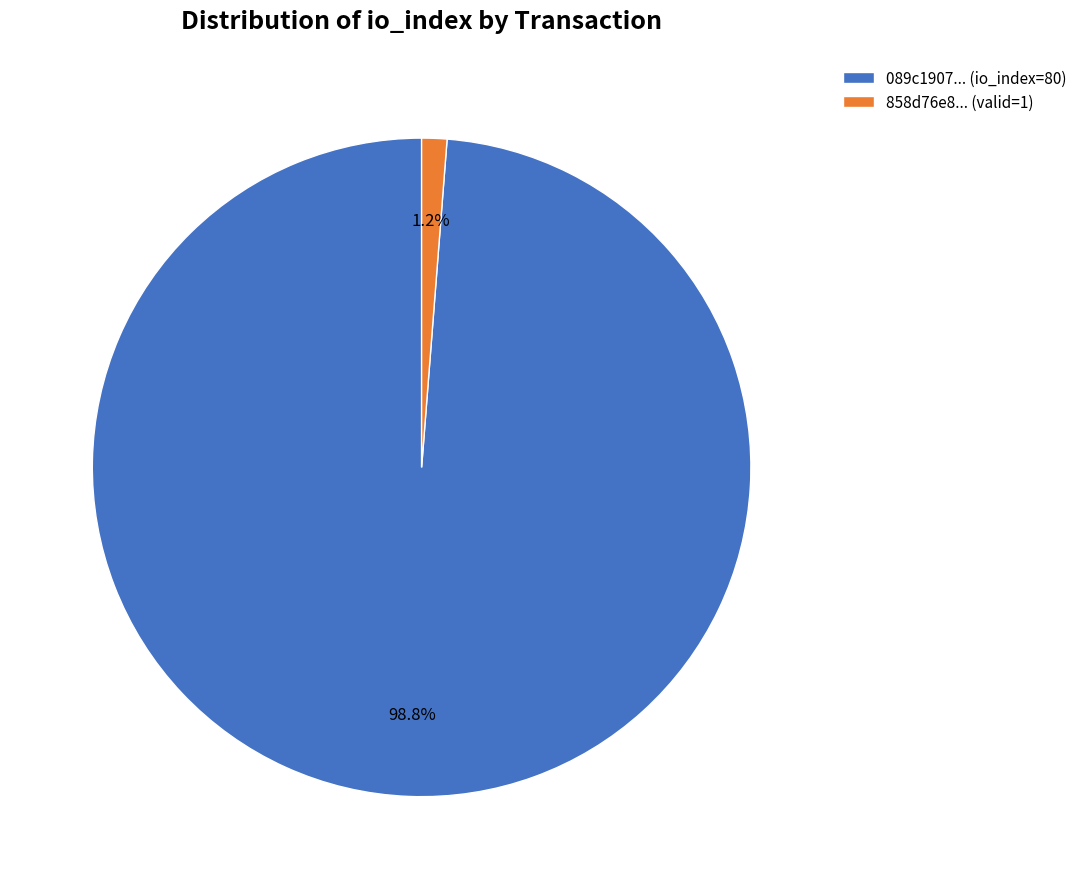

How many segments does this pie chart have?

2